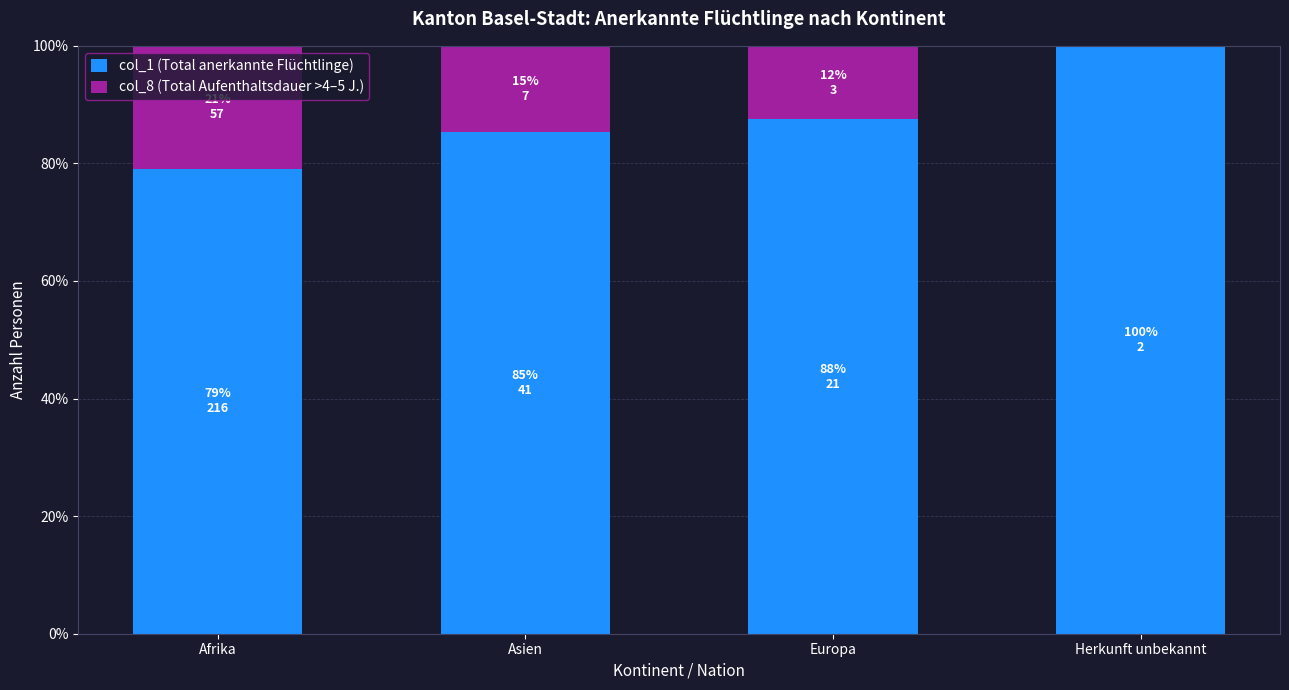

What is the total value across all series at Asien?

100.0